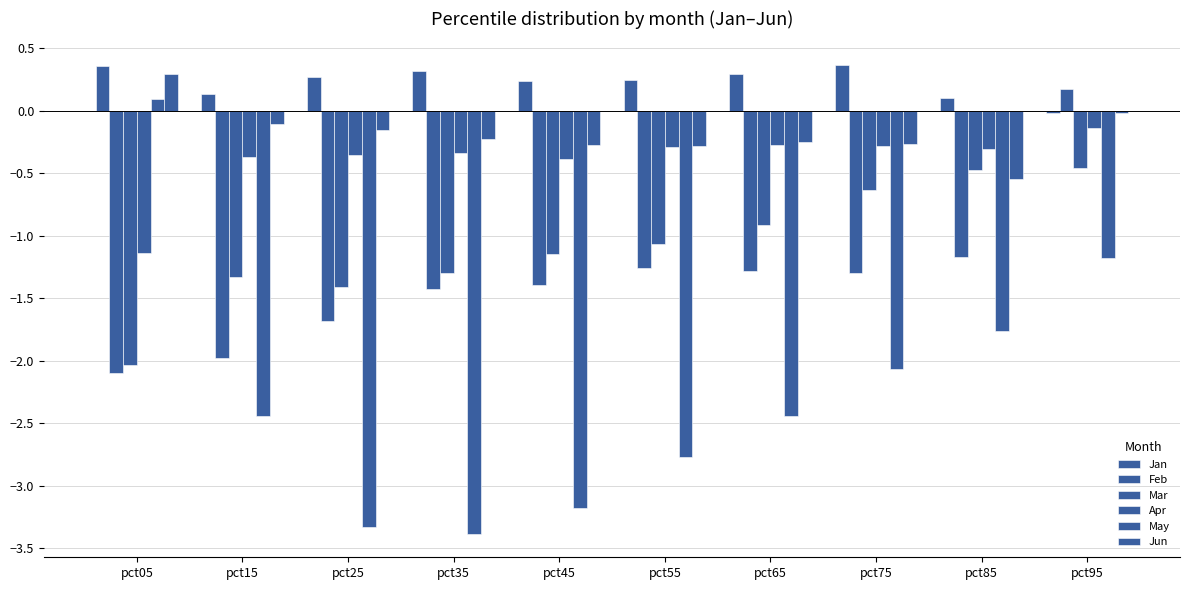

What is the spread (max minus min) of values at pct05?

2.5